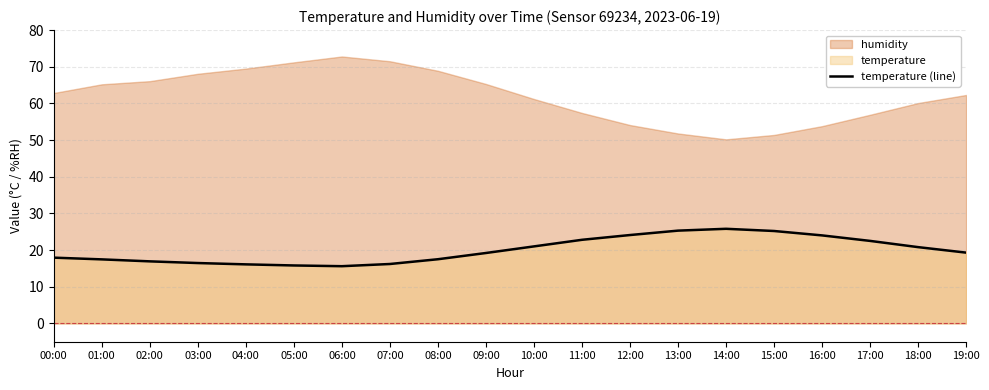

What is the label of the 3rd point from the right?

17:00